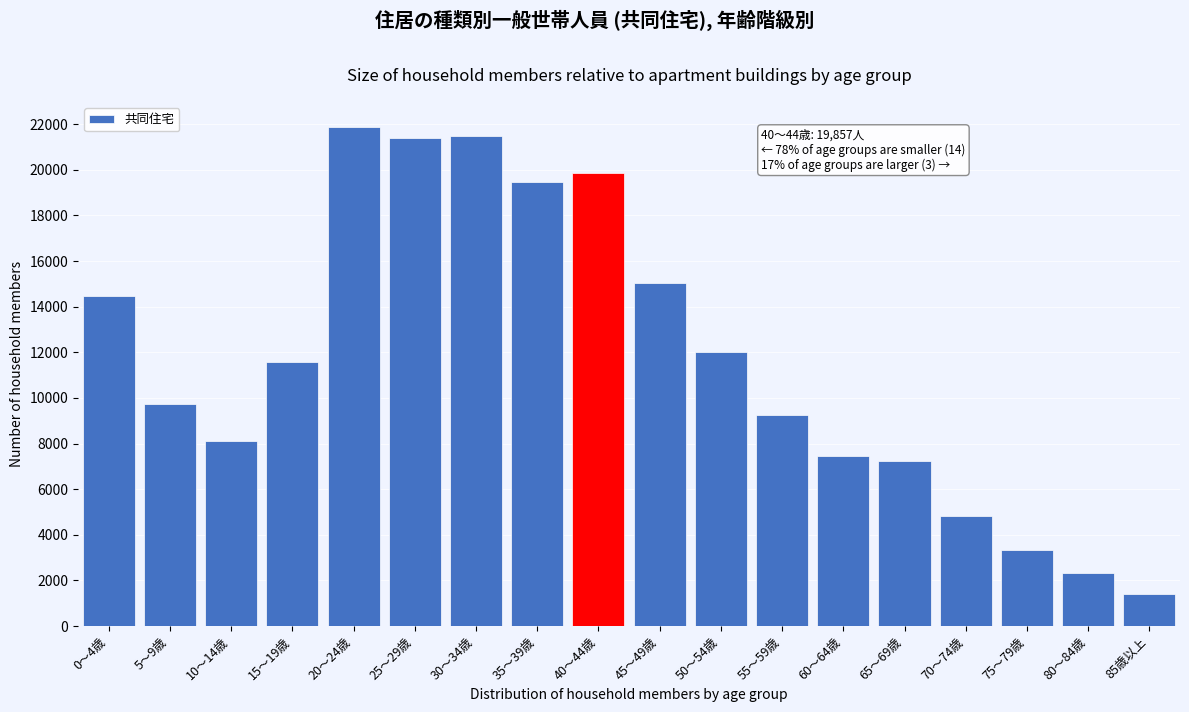

What is the difference between the values at 80～84歳 and 55～59歳?

6908